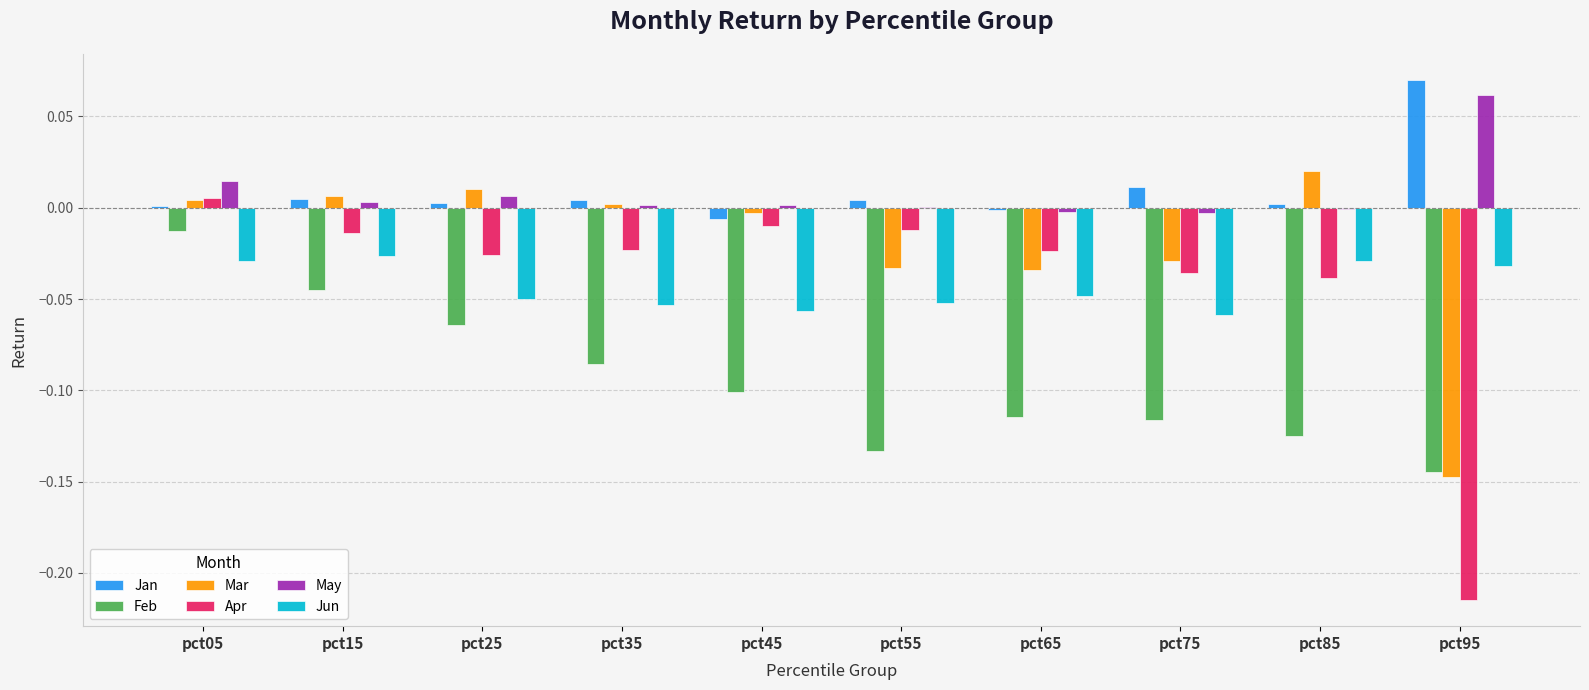

Is the value of Feb at pct45 greater than the value of Mar at pct35?

No